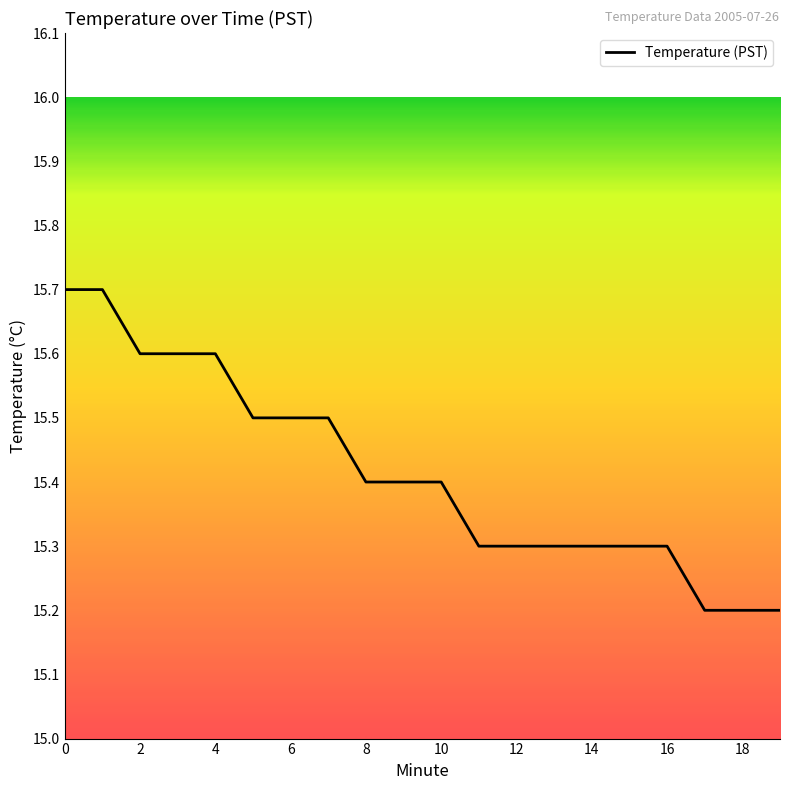

What is the maximum value shown in the chart?

15.7